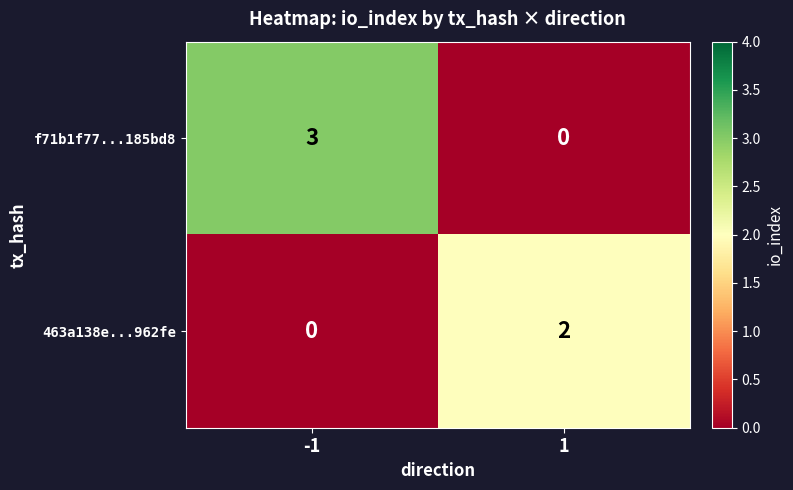

List the series in order of their overall mean, lowest first.

463a138e...962fe, f71b1f77...185bd8